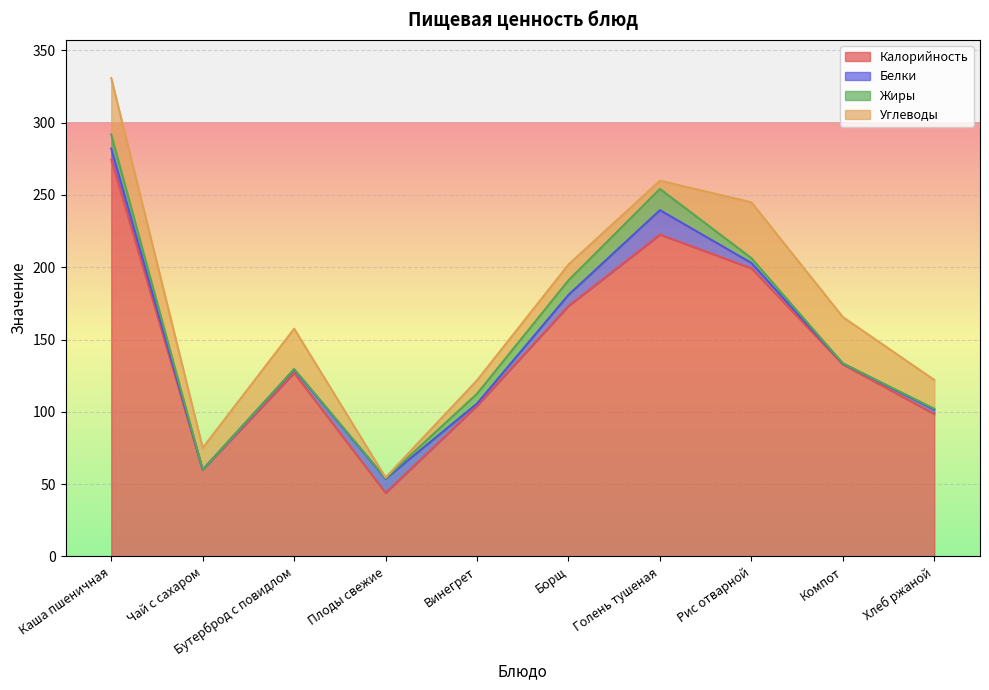

Does the chart display data point markers on the line(s)?

No